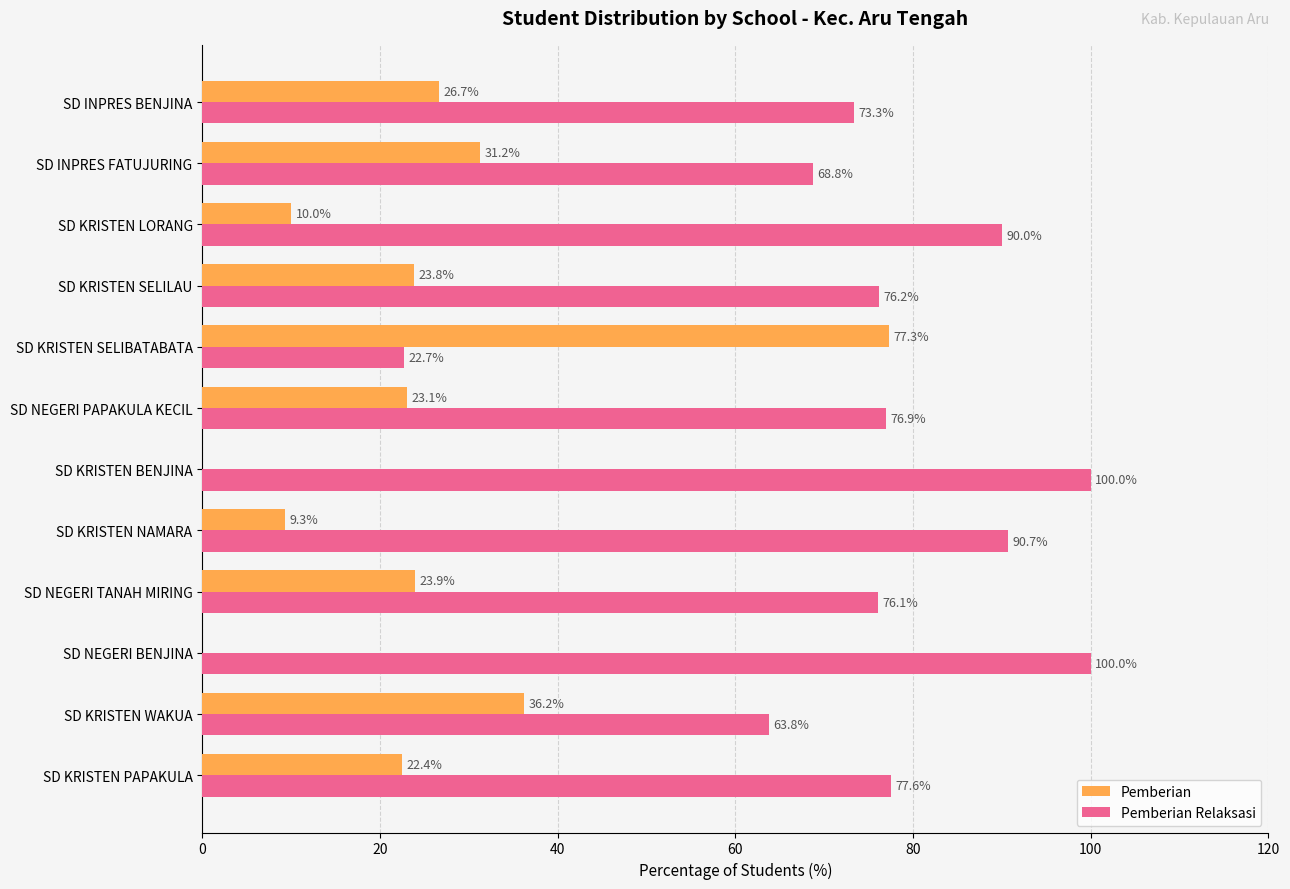

What is the maximum value shown in the chart?

100.0